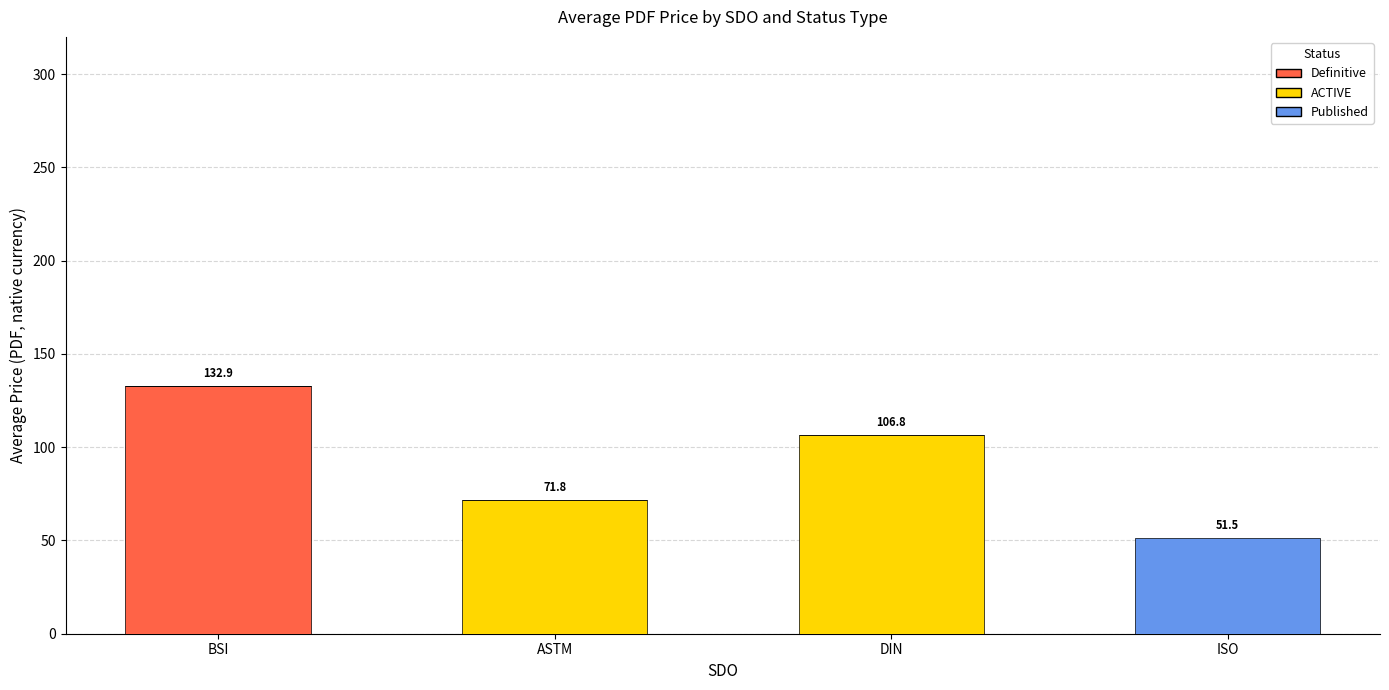

How many data points does each series have?

4